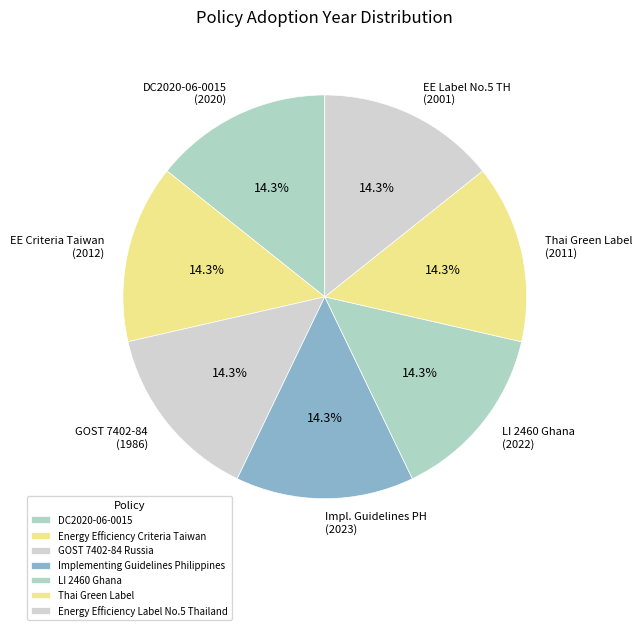

Is the sum of LI 2460 Ghana and Energy Efficiency Criteria Taiwan greater than half?

No